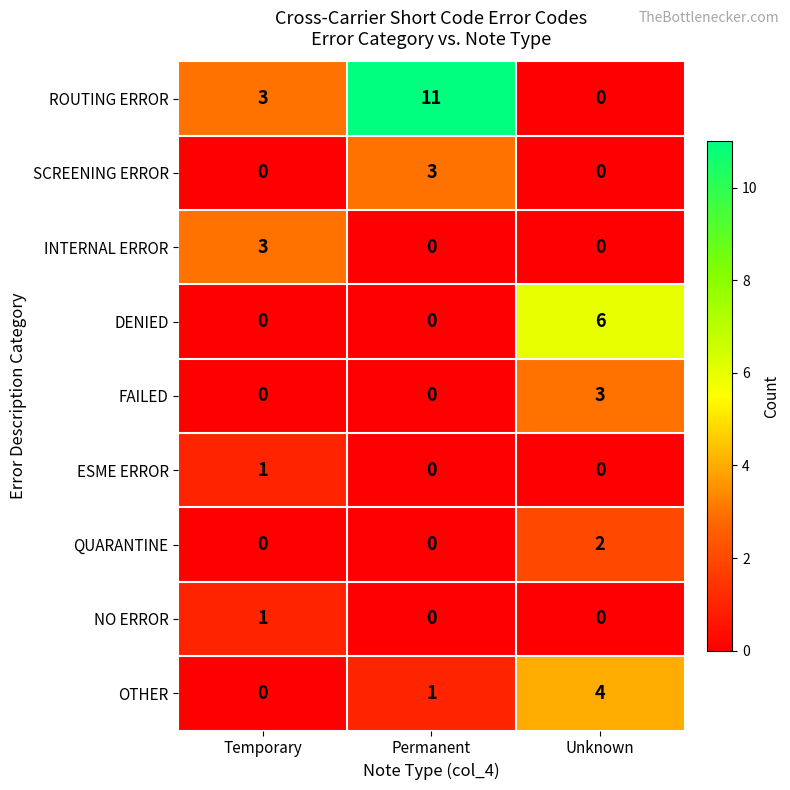

Reading right to left, transcribe all the data shown in this chart.

ROUTING ERROR: Unknown=0	Permanent=11	Temporary=3
SCREENING ERROR: Unknown=0	Permanent=3	Temporary=0
INTERNAL ERROR: Unknown=0	Permanent=0	Temporary=3
DENIED: Unknown=6	Permanent=0	Temporary=0
FAILED: Unknown=3	Permanent=0	Temporary=0
ESME ERROR: Unknown=0	Permanent=0	Temporary=1
QUARANTINE: Unknown=2	Permanent=0	Temporary=0
NO ERROR: Unknown=0	Permanent=0	Temporary=1
OTHER: Unknown=4	Permanent=1	Temporary=0